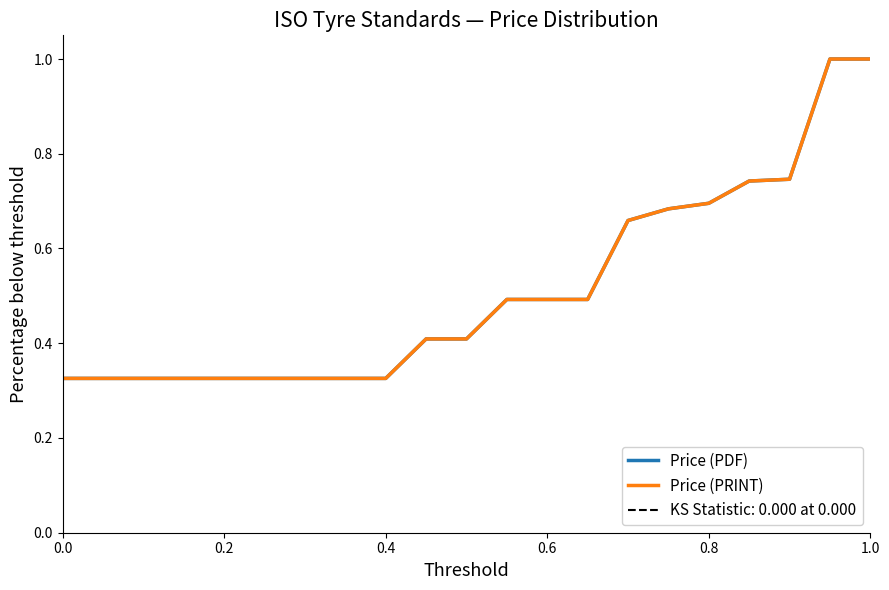

True or false: Price (PRINT) has a value of 0.2 at 6.

False